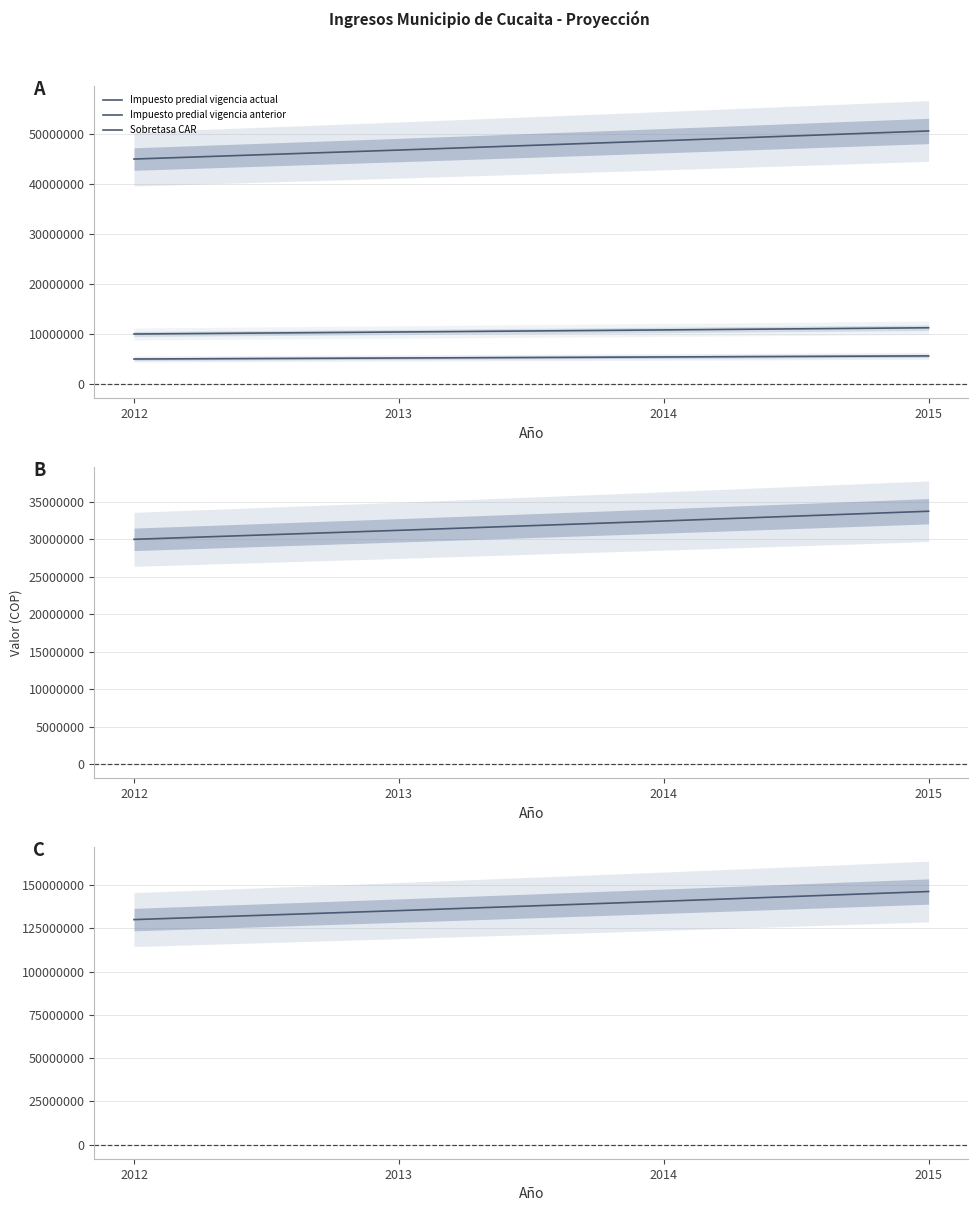

What is the value of the Impuesto predial vigencia anterior point at the 4th from the left?

5624320